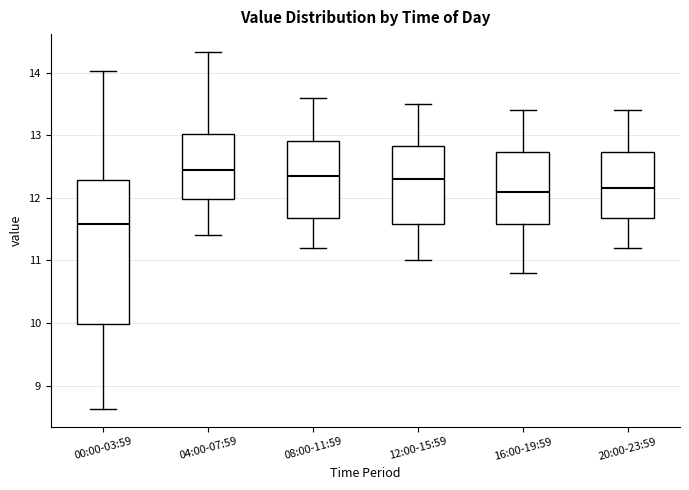

Reading left to right, read every box against the y-axis: the position of its median line, the range the box covers, and the ends of its whiskers. The values are not printed on the chart, so give them approximately, as read against the axis.

00:00-03:59: median 11.6, box 10.0 to 12.3, whiskers 8.6 to 14.0
04:00-07:59: median 12.5, box 12.0 to 13.0, whiskers 11.4 to 14.3
08:00-11:59: median 12.4, box 11.7 to 12.9, whiskers 11.2 to 13.6
12:00-15:59: median 12.3, box 11.6 to 12.8, whiskers 11.0 to 13.5
16:00-19:59: median 12.1, box 11.6 to 12.7, whiskers 10.8 to 13.4
20:00-23:59: median 12.2, box 11.7 to 12.7, whiskers 11.2 to 13.4